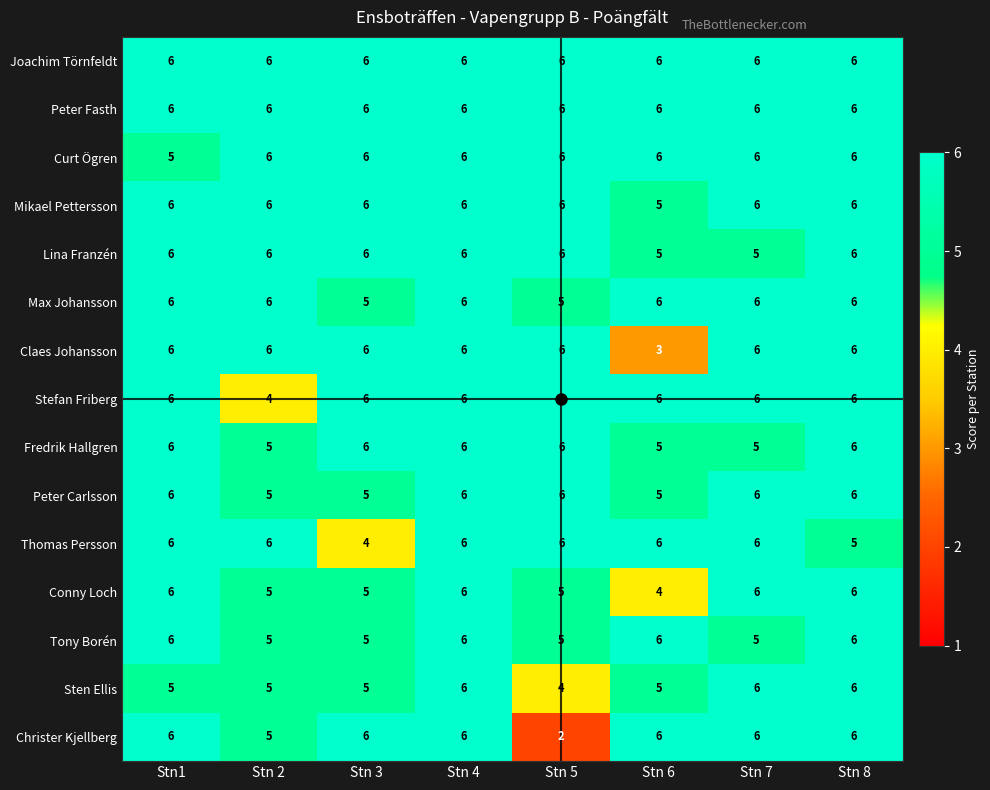

Count the Thomas Persson values in the range 6 to 7.

6